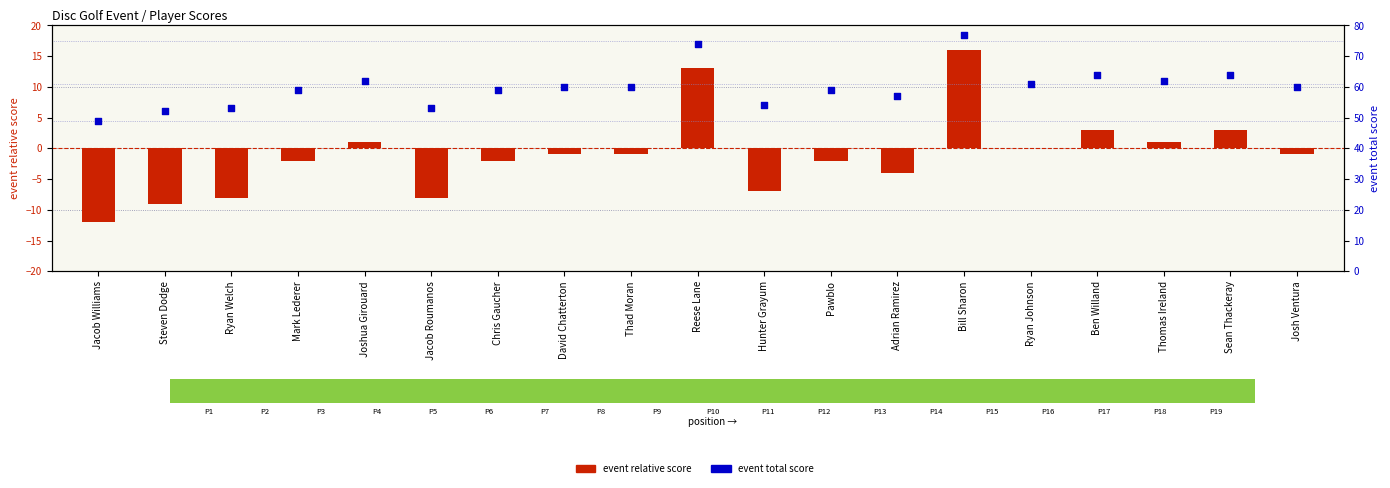

Which series has the largest Y range (max minus min)?

event relative score